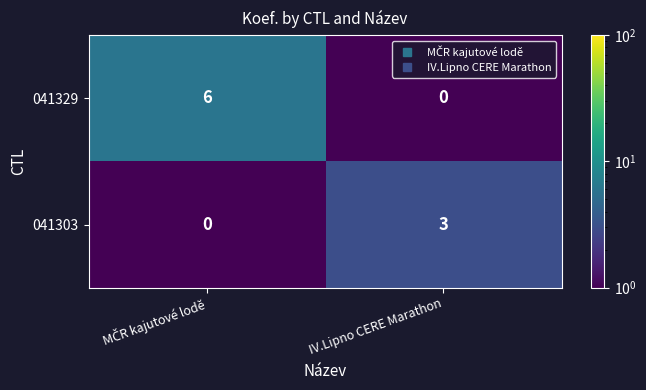

Reading left to right, transcribe all the data shown in this chart.

041329: 6	0
041303: 0	3